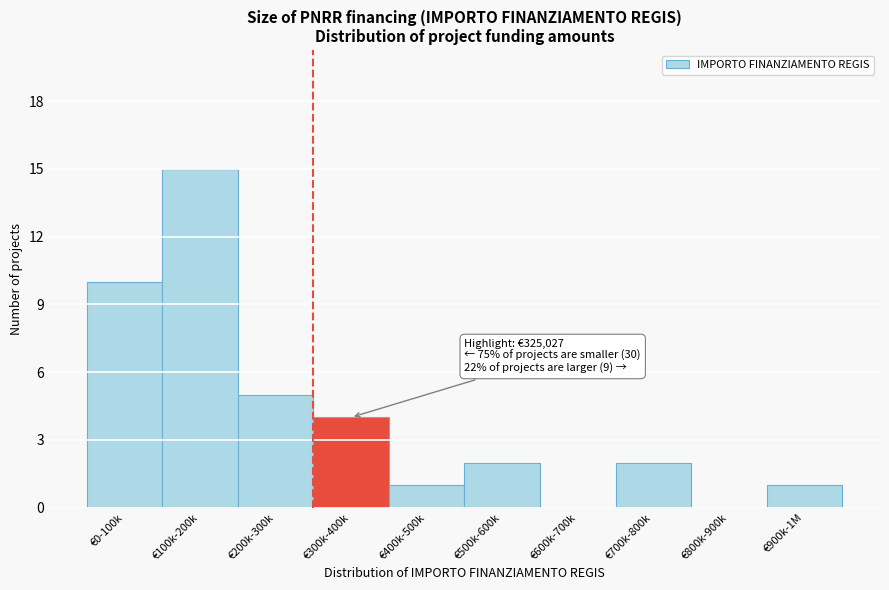

Reading left to right, list all the values displayed in this chart.

€0-100k=10	€100k-200k=15	€200k-300k=5	€300k-400k=4	€400k-500k=1	€500k-600k=2	€600k-700k=0	€700k-800k=2	€800k-900k=0	€900k-1M=1